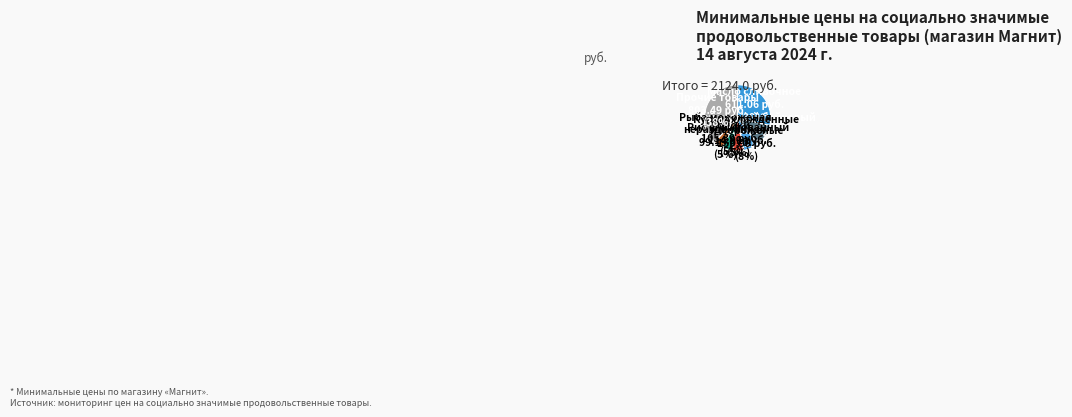

Is the sum of Рыба мороженая неразделанная and Рис шлифованный greater than half?

No